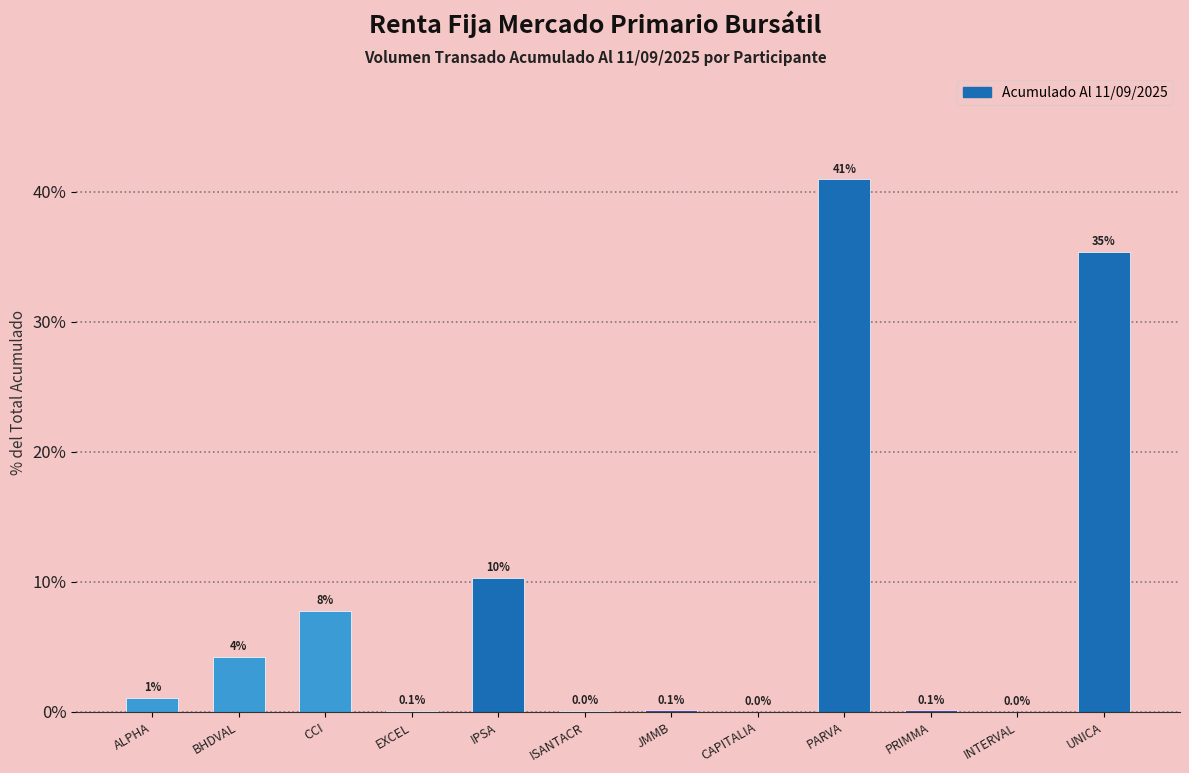

At which label is the value closest to 20?

IPSA